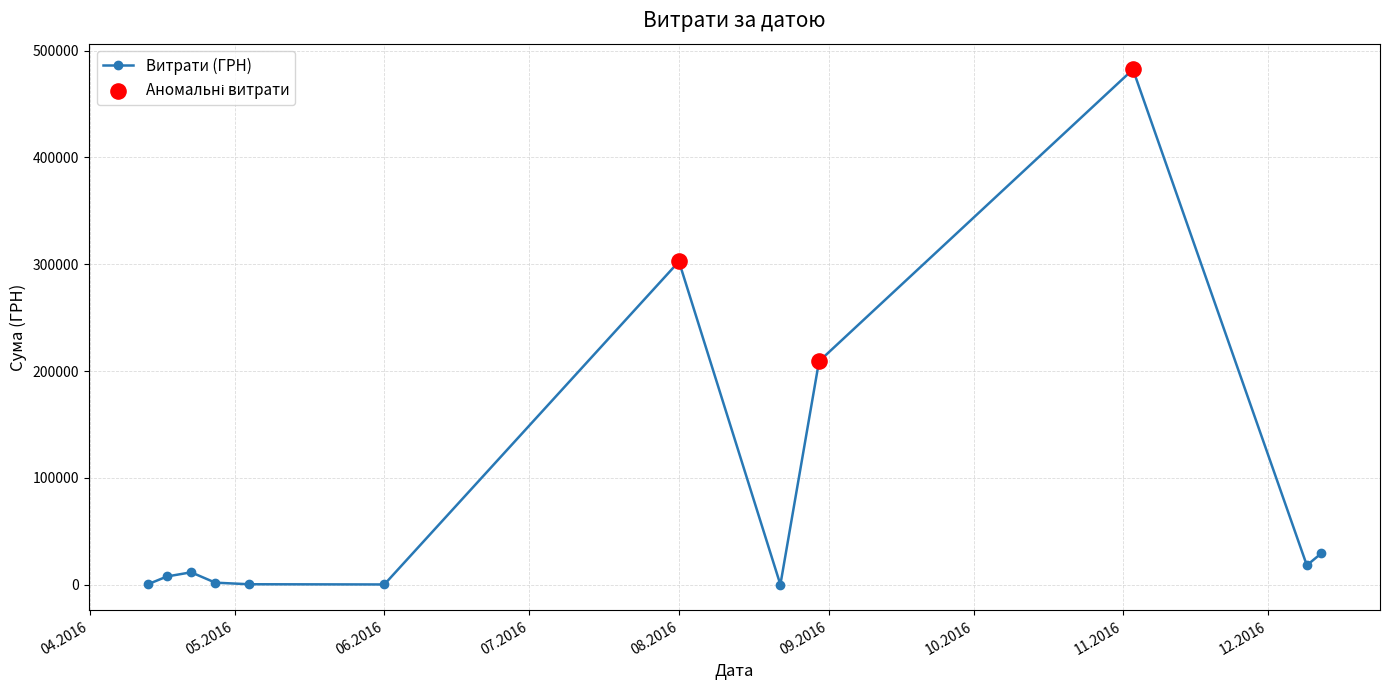

True or false: there are more than 2 points higher than both neighbors.

True